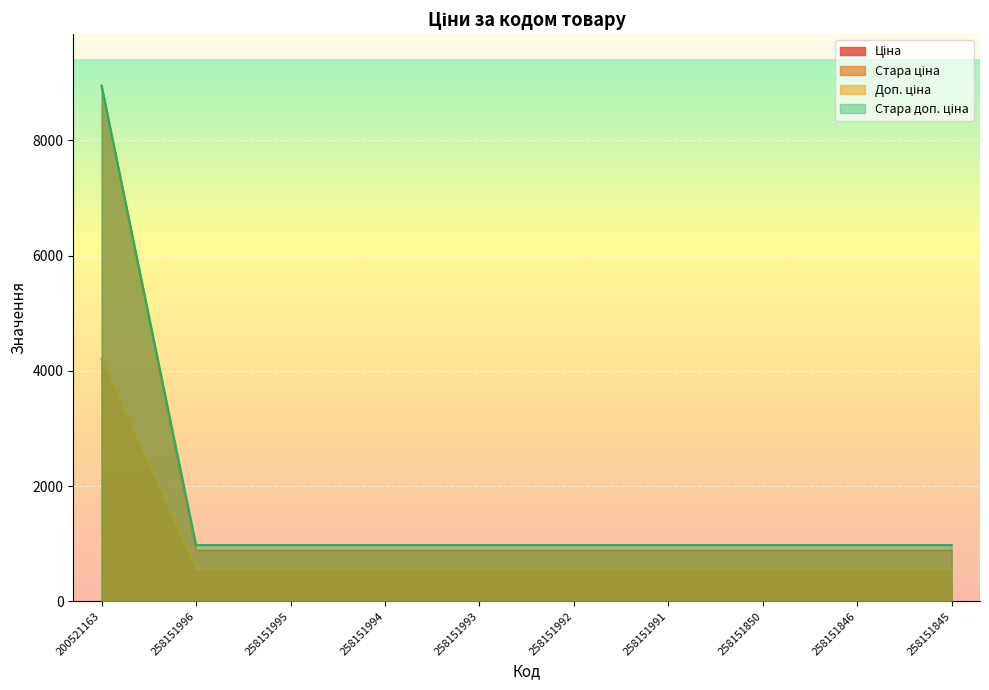

Is it true that Стара доп. ціна equals 185.8 at 258151850?

False